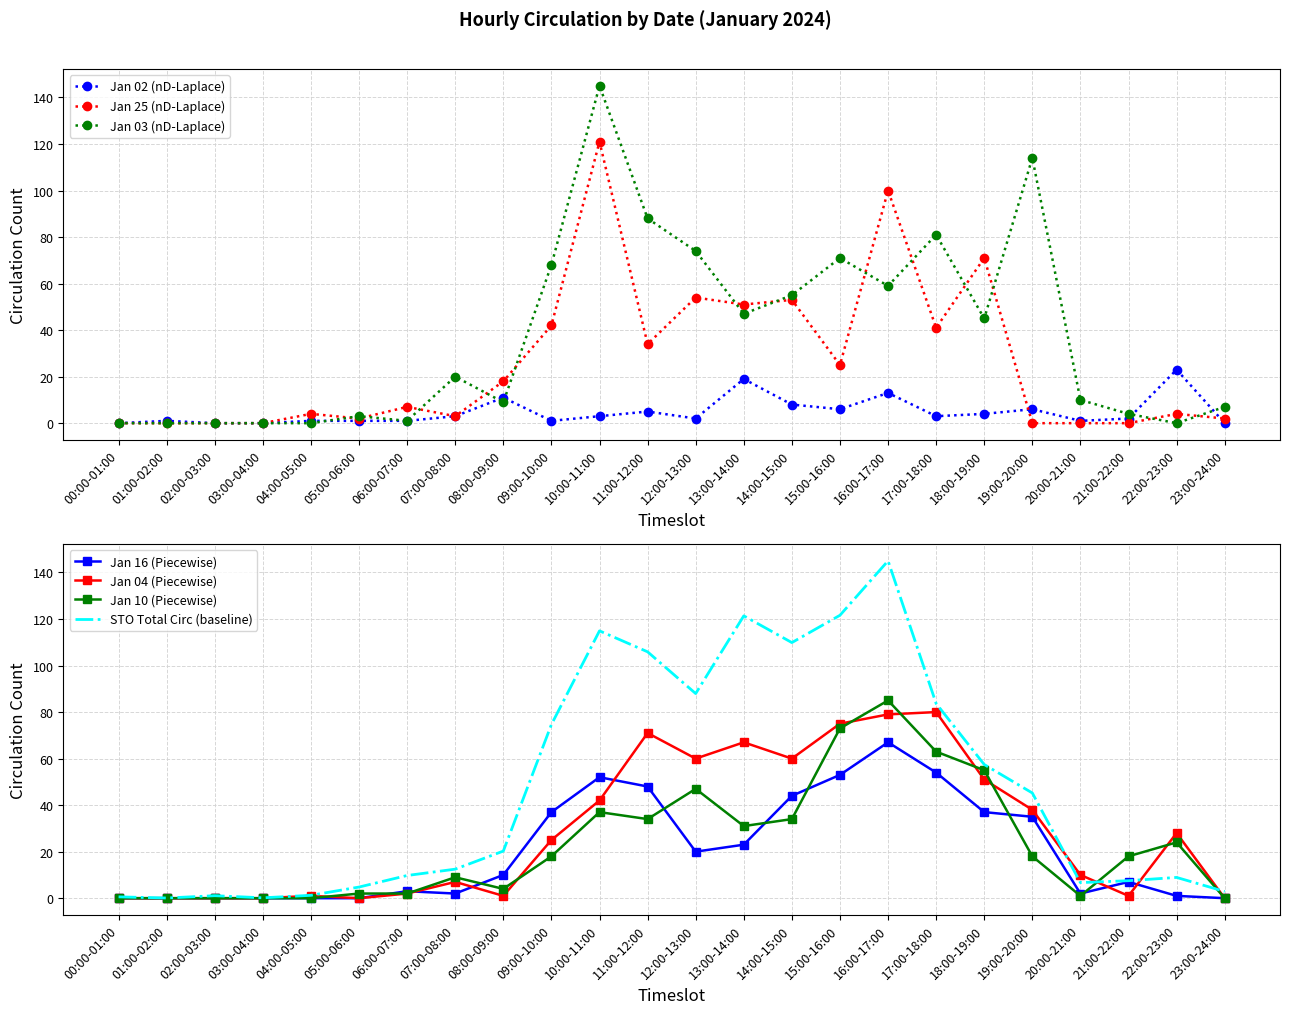

List the series in order of their peak value, lowest first.

2024-01-02, 2024-01-16, 2024-01-04, 2024-01-10, 2024-01-25, 2024-01-03